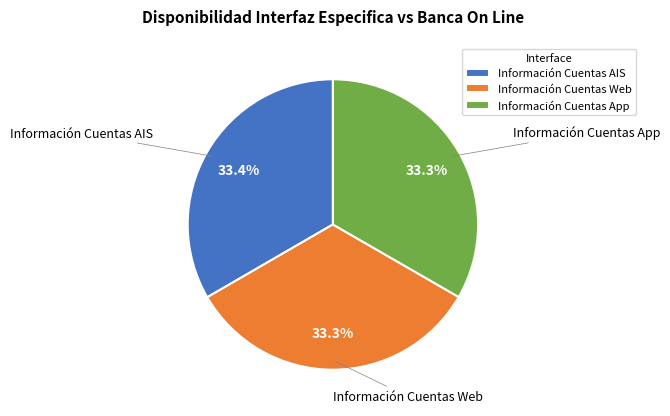

To the nearest percent, what portion does Información Cuentas AIS represent?

33%